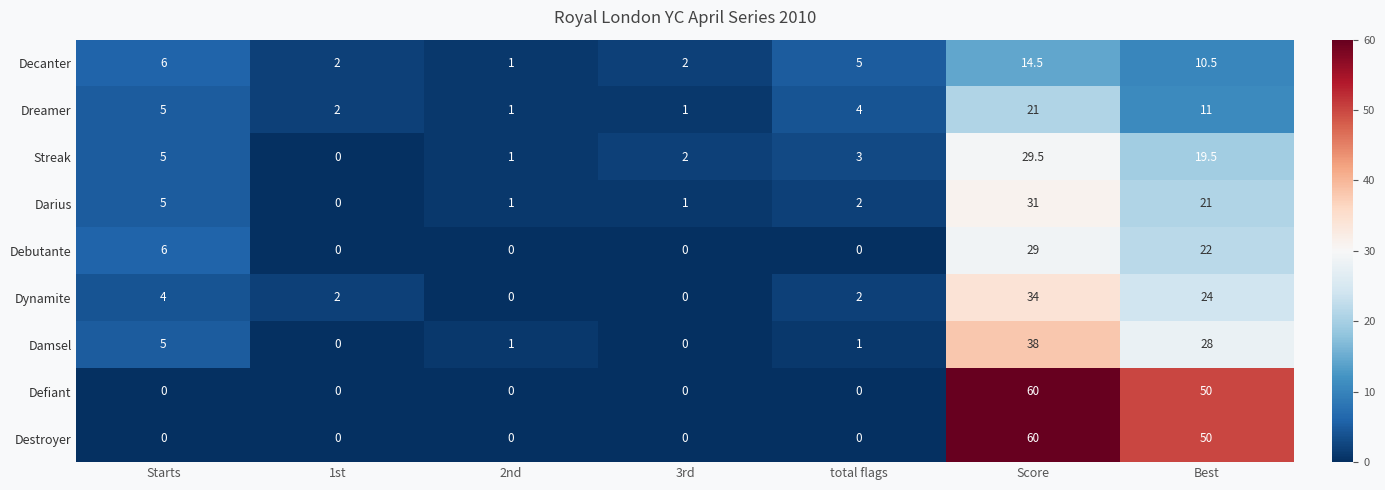

The Dreamer series shows 5.0 at Starts. True or false?

True